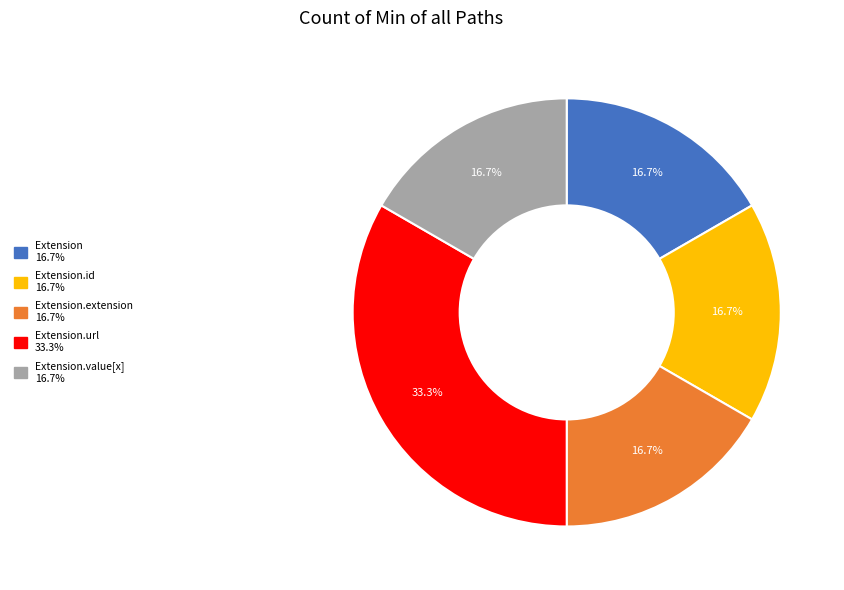

Count the number of slices in the pie.

5